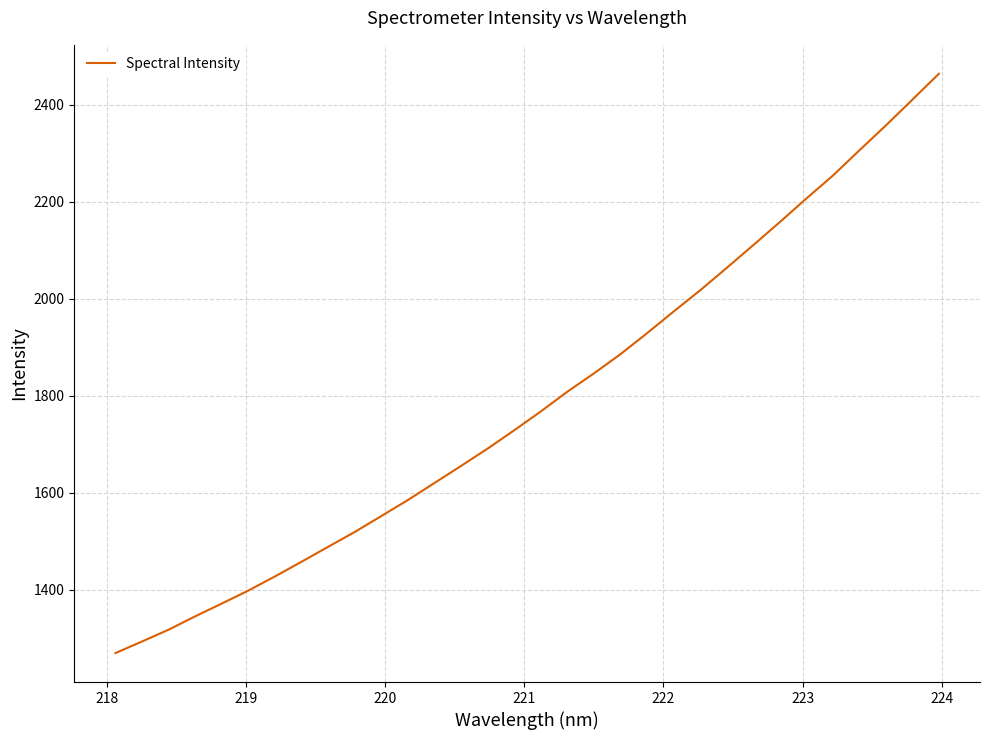

Is this an area chart (filled region under the line)?

No